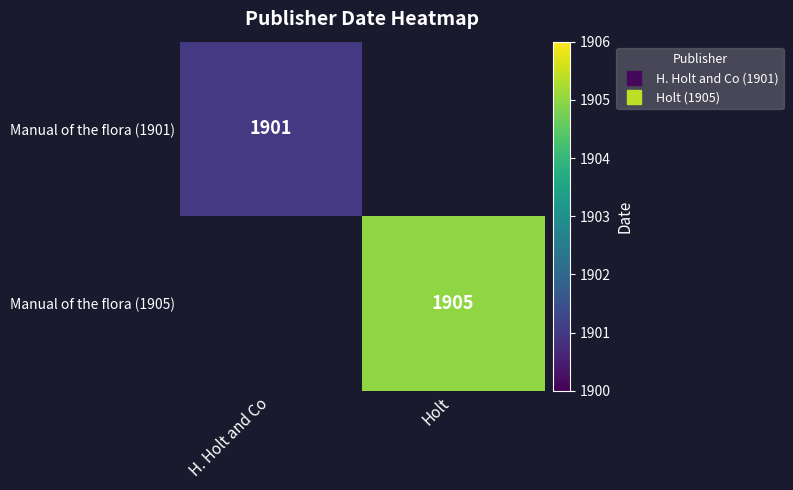

How many series are shown in this chart?

2